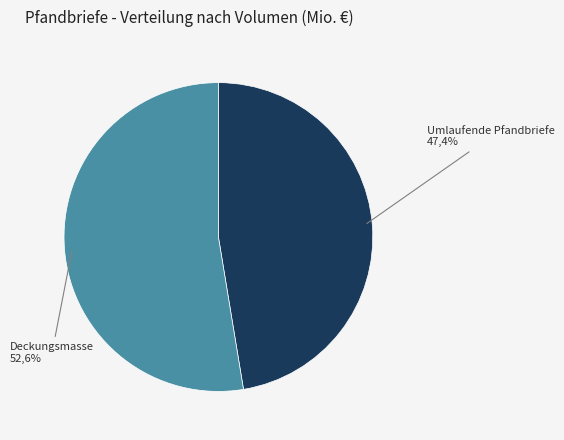

What is the smallest slice in the pie chart?

Hypothekenpfandbriefe (Umlaufende Pfandbriefe)